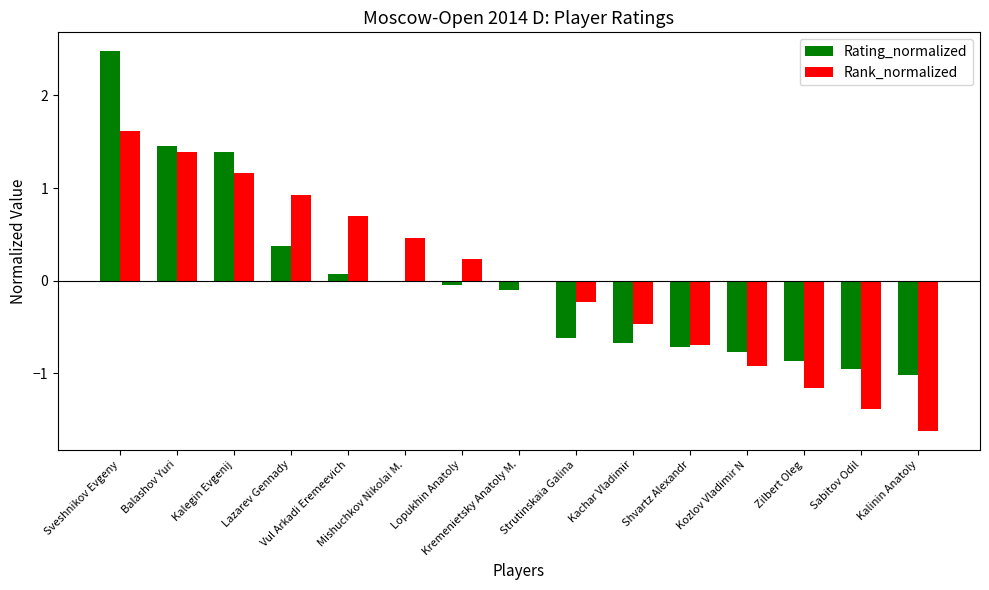

What is the difference between the Rank_normalized values at Kachar Vladimir and Strutinskaia Galina?

0.2